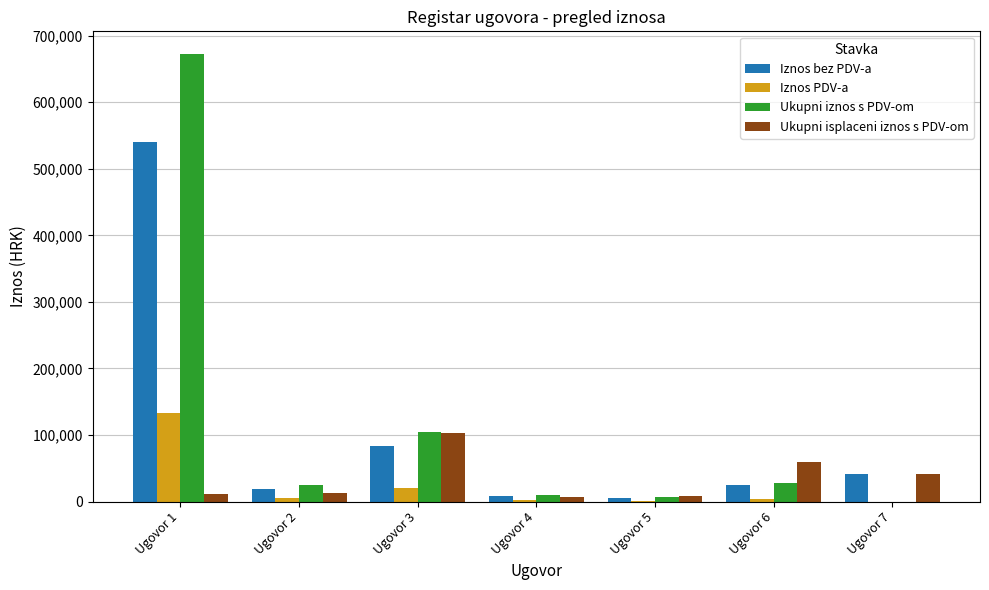

At which category is the sum across all series the highest?

Ugovor 1